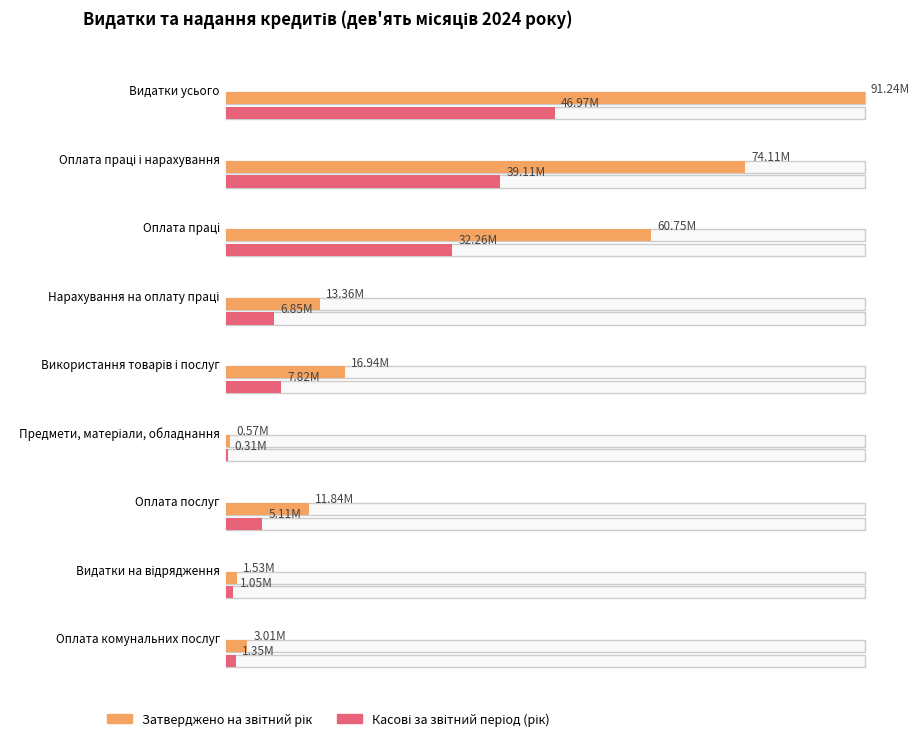

What is the label of the 4th bar from the right?

Предмети, матеріали, обладнання